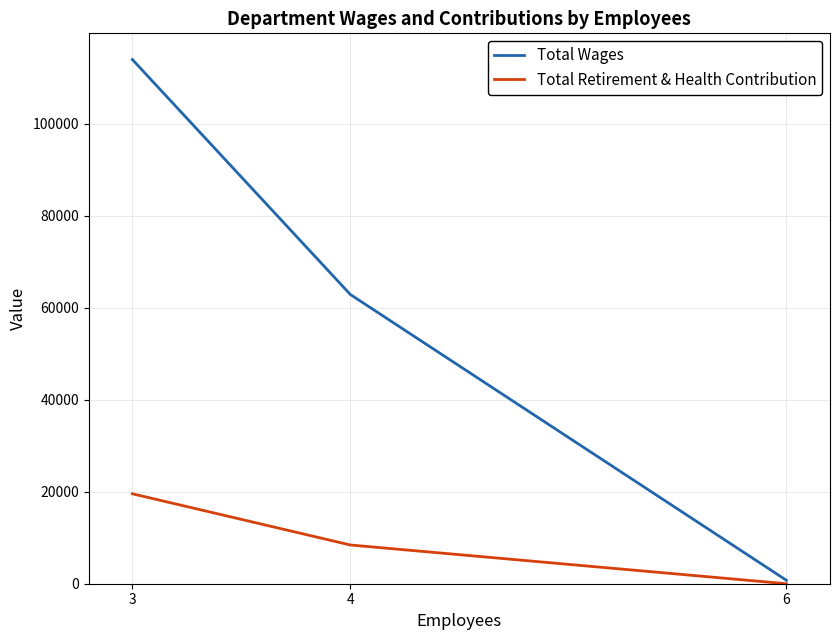

At which category is the sum across all series the highest?

3